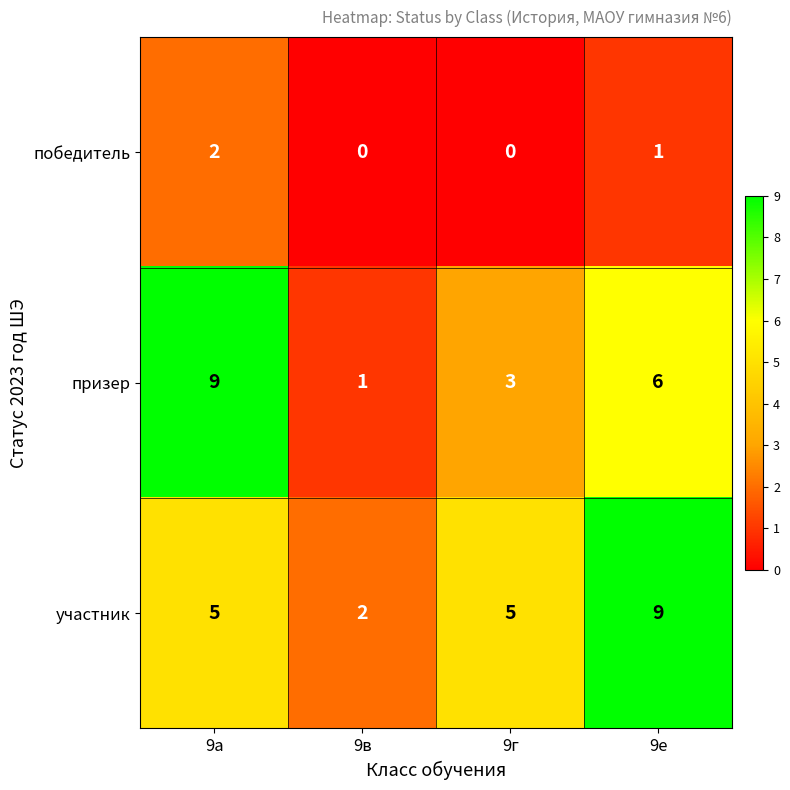

Rank the series at 9е from lowest to highest value.

победитель, призер, участник